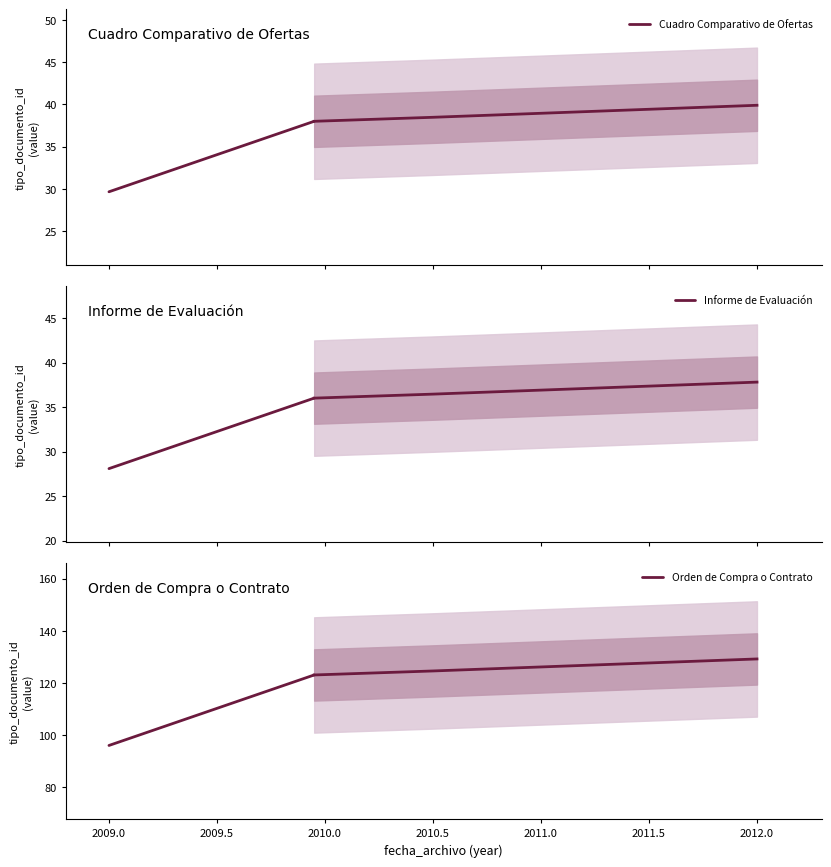

Which series has the widest spread of values?

Orden de Compra o Contrato